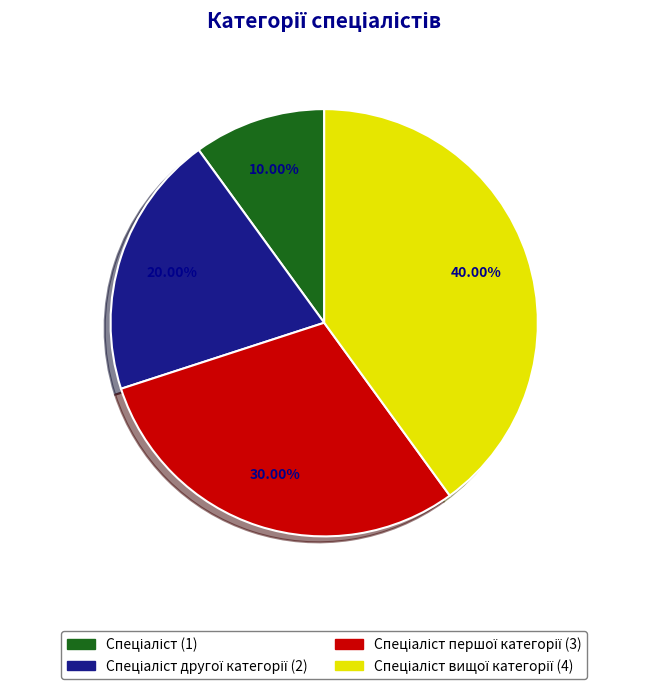

Is there a majority slice in this chart?

No